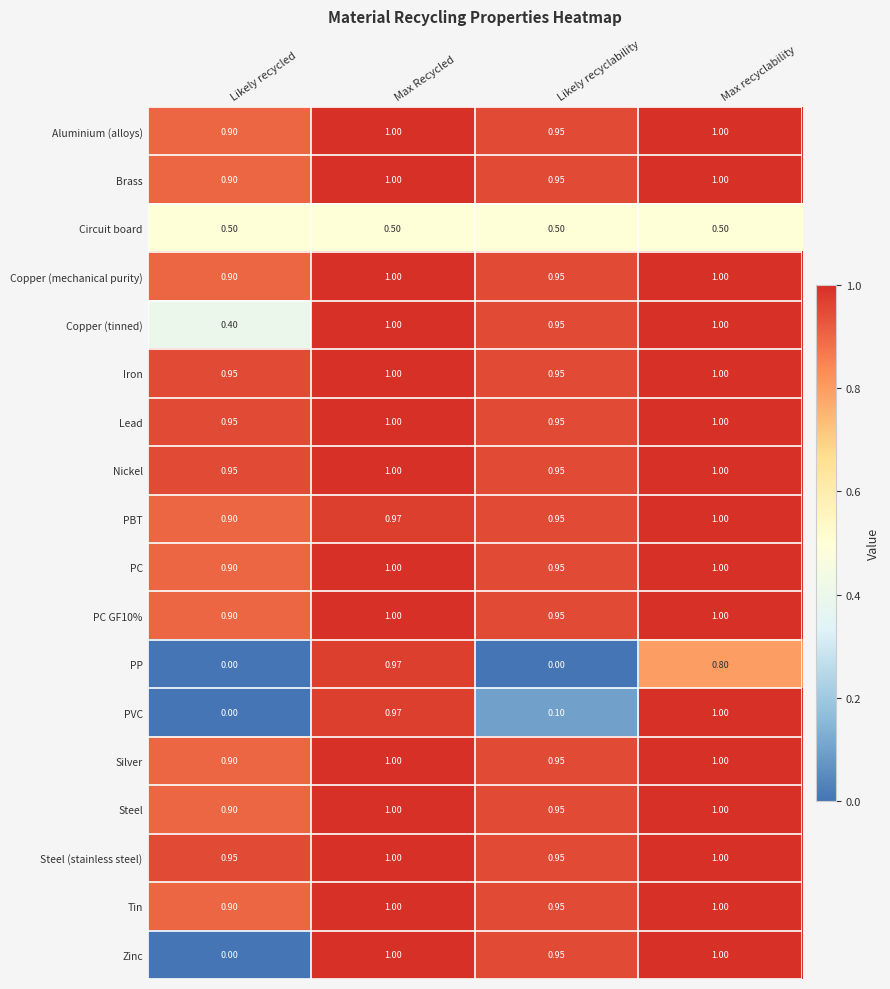

At which label does PC GF10% reach its minimum?

Likely recycled